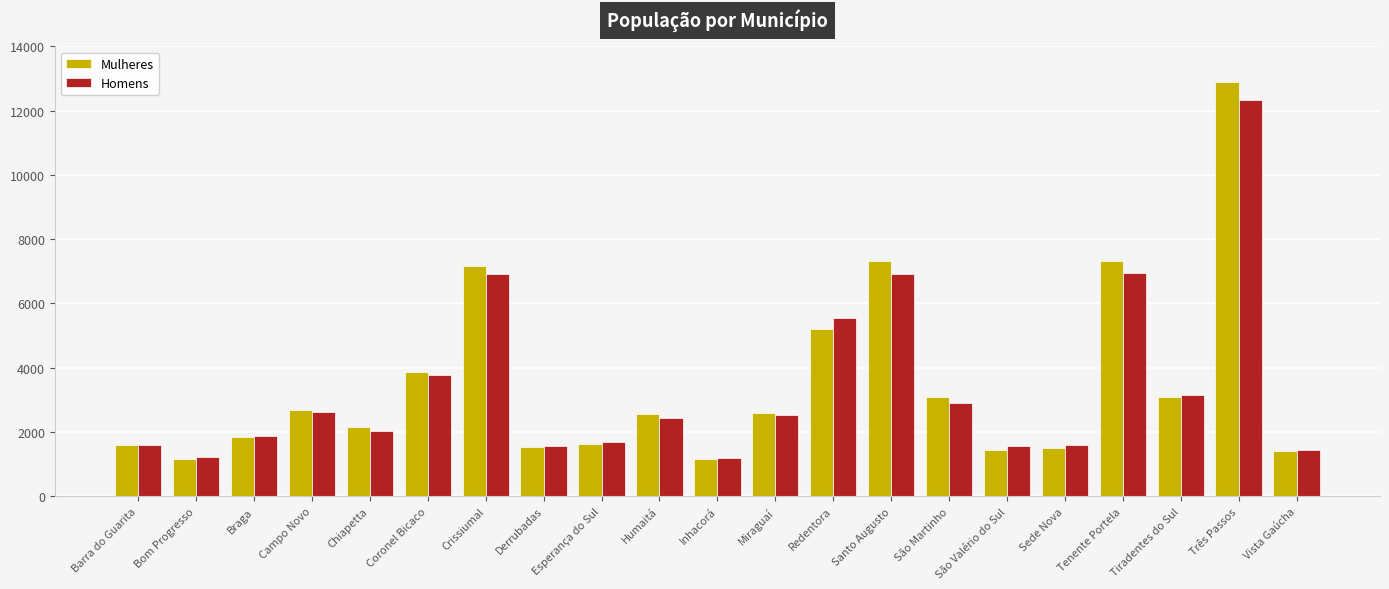

Rank the series by their maximum value, from lowest to highest.

Homens, Mulheres